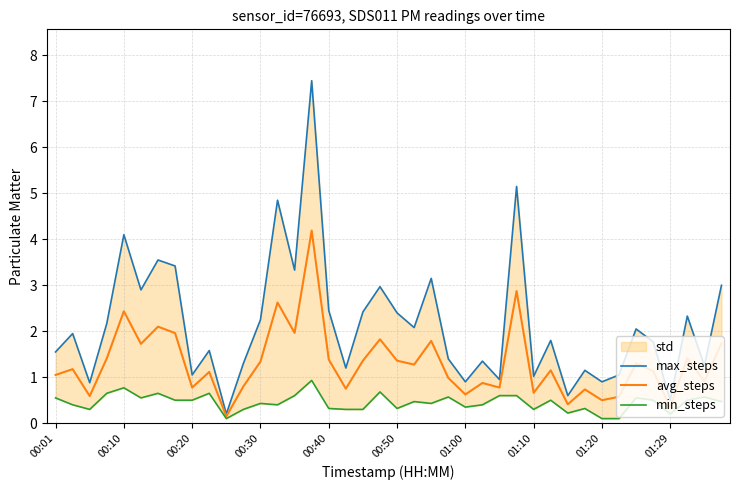

The value of avg_steps at 00:50 is 1.4. True or false?

True